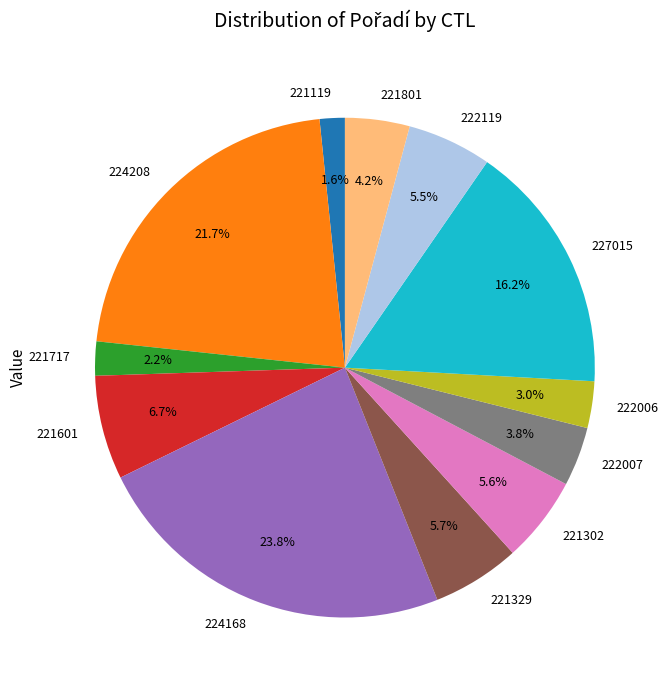

Between 224168 and 221329, which is larger?

224168